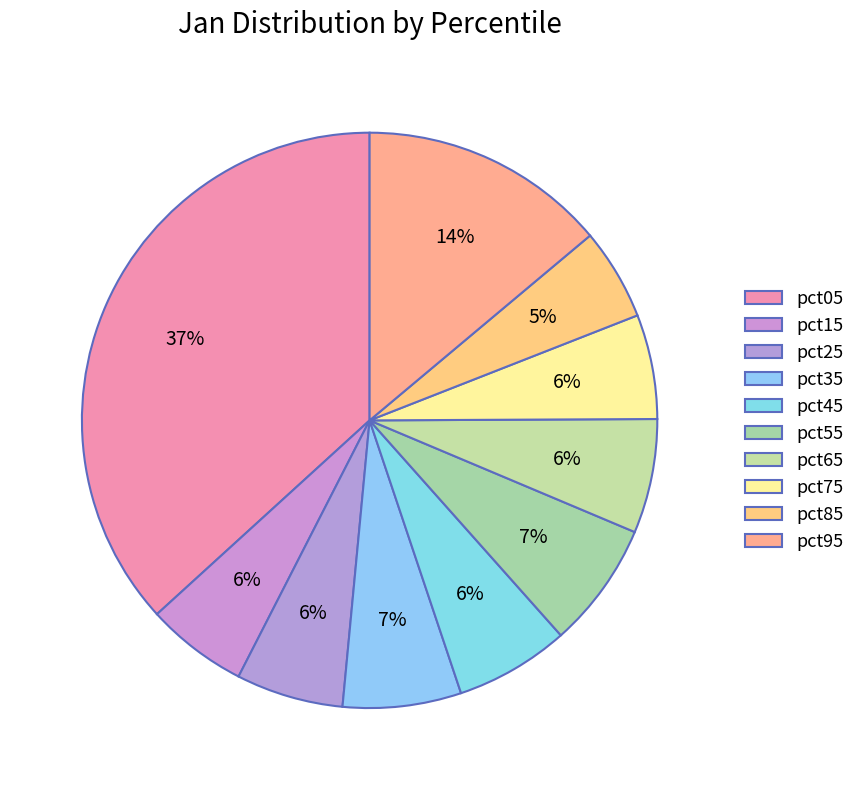

Which slice is the smallest?

pct85